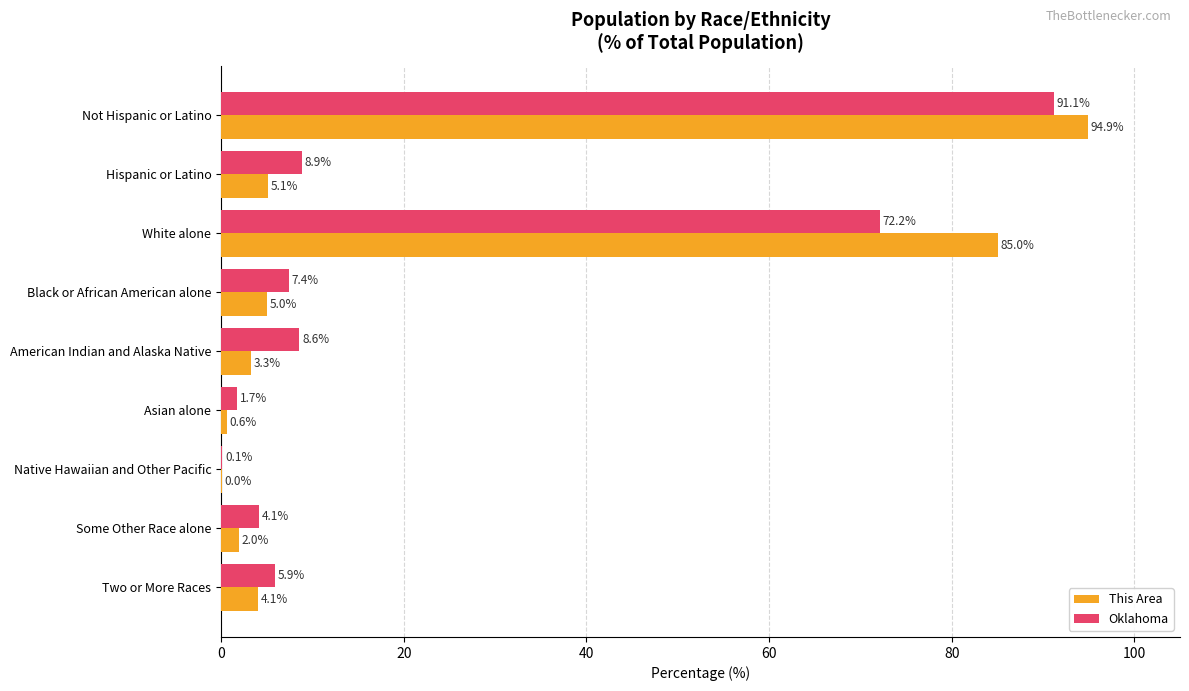

Which category has the highest value in the Oklahoma series?

Not Hispanic or Latino